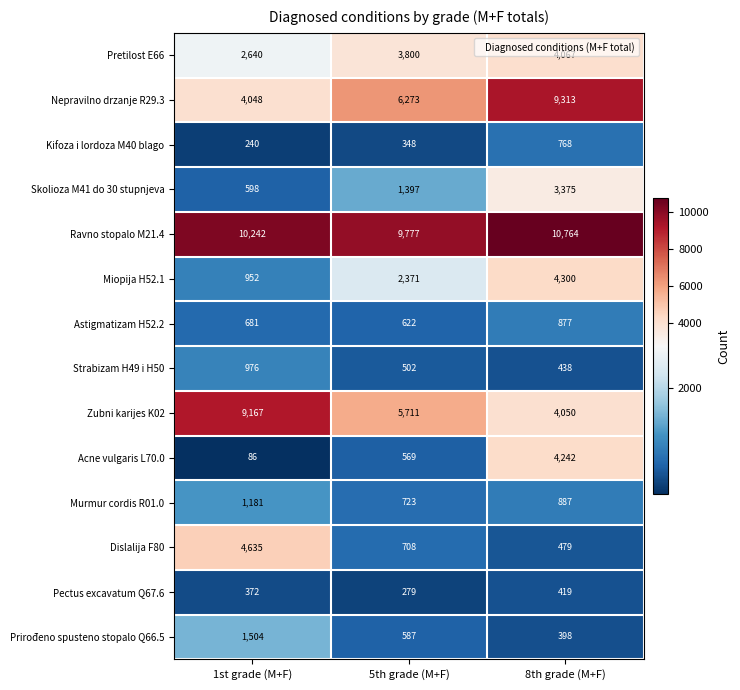

Which category has the lowest value across all series?

1st grade (M+F)